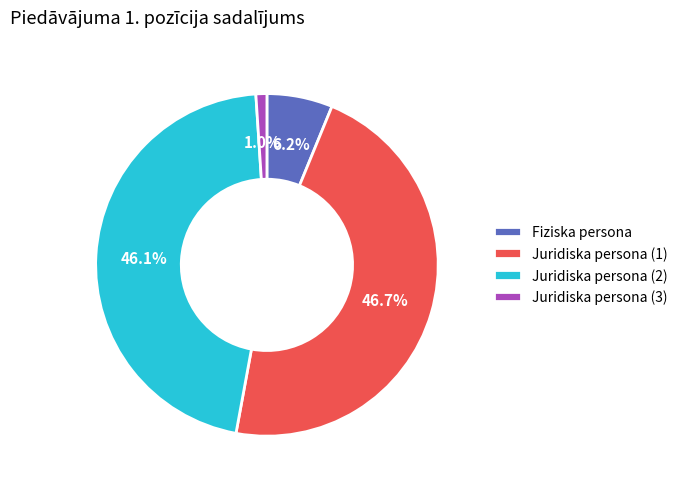

Which category has the smallest portion of the pie?

Juridiska persona (3)